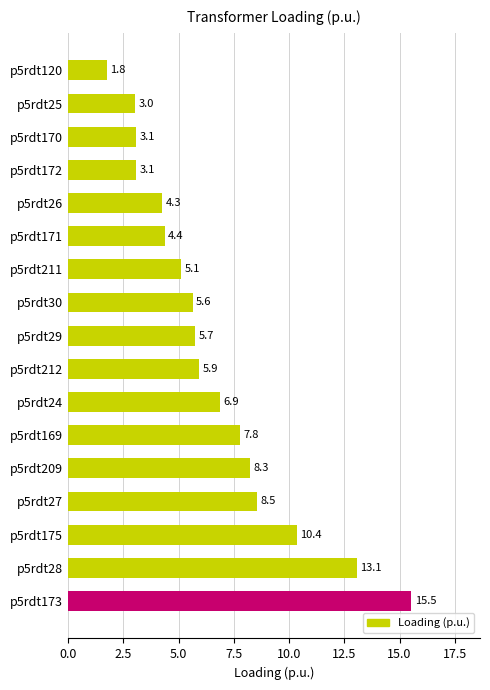

What is the approximate value at p5rdt24?

6.9